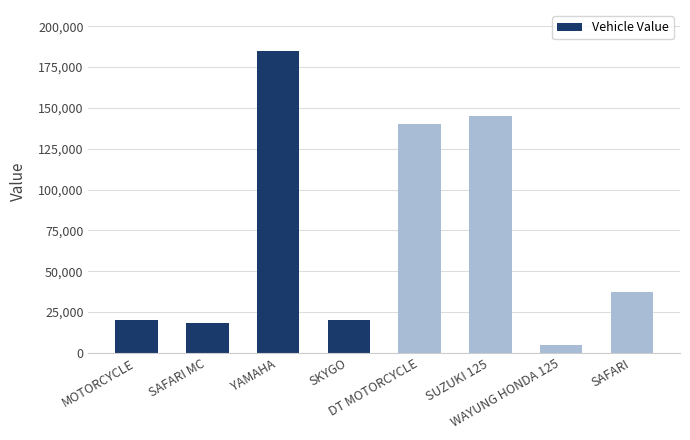

Reading left to right, list all the values displayed in this chart.

20000	18500	185000	20000	140000	145000	5000	37000